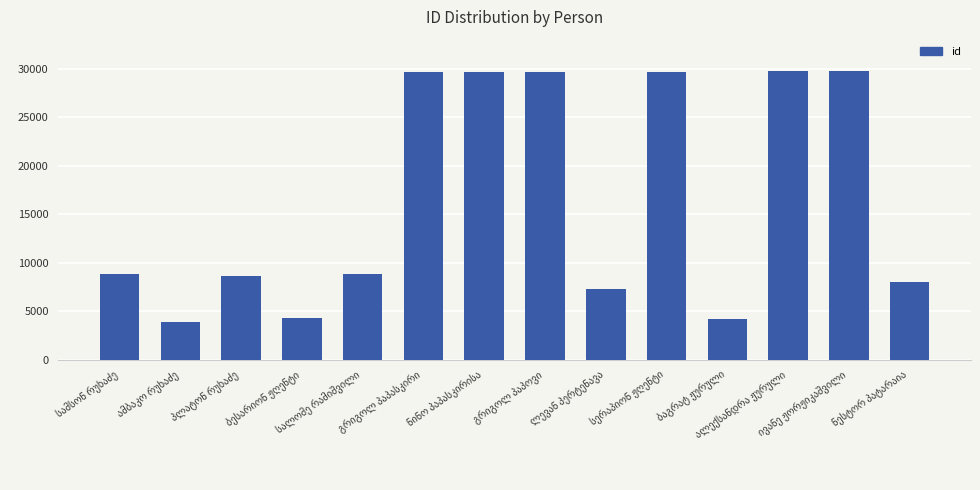

What is the difference between the maximum and minimum values?

25831